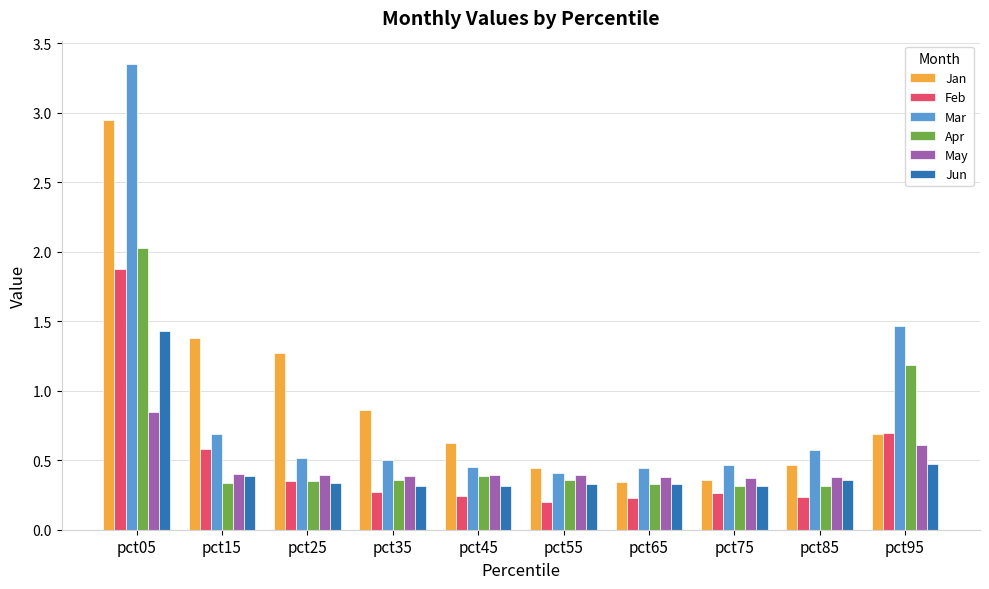

What are all the series names shown in the legend?

Jan, Feb, Mar, Apr, May, Jun